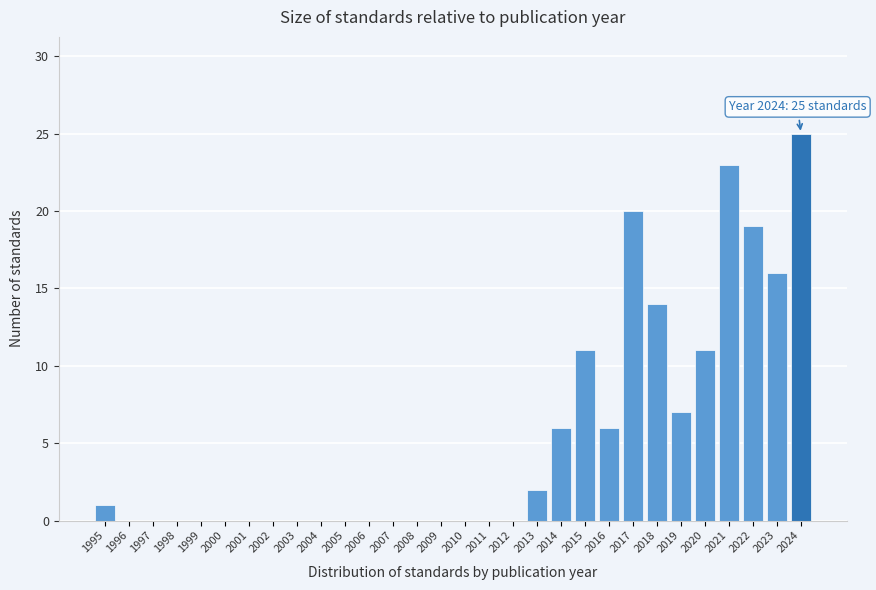

Reading right to left, transcribe all the data shown in this chart.

2024=25	2023=16	2022=19	2021=23	2020=11	2019=7	2018=14	2017=20	2016=6	2015=11	2014=6	2013=2	2012=0	2011=0	2010=0	2009=0	2008=0	2007=0	2006=0	2005=0	2004=0	2003=0	2002=0	2001=0	2000=0	1999=0	1998=0	1997=0	1996=0	1995=1